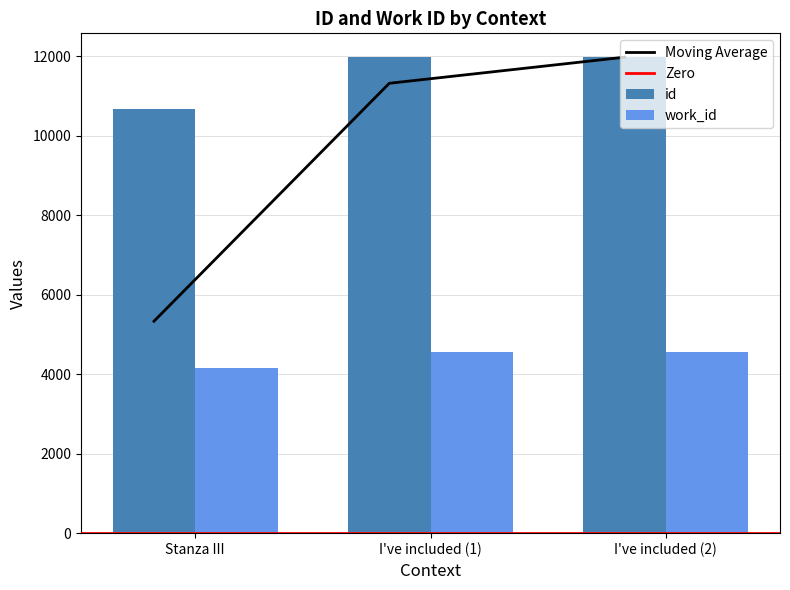

True or false: id has a value of 11974 at I've included (2).

True